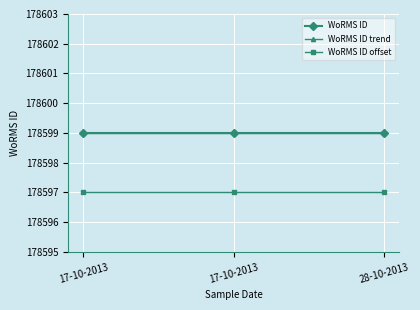

Rank the series by their maximum value, from highest to lowest.

WoRMS ID, WoRMS ID trend, WoRMS ID offset